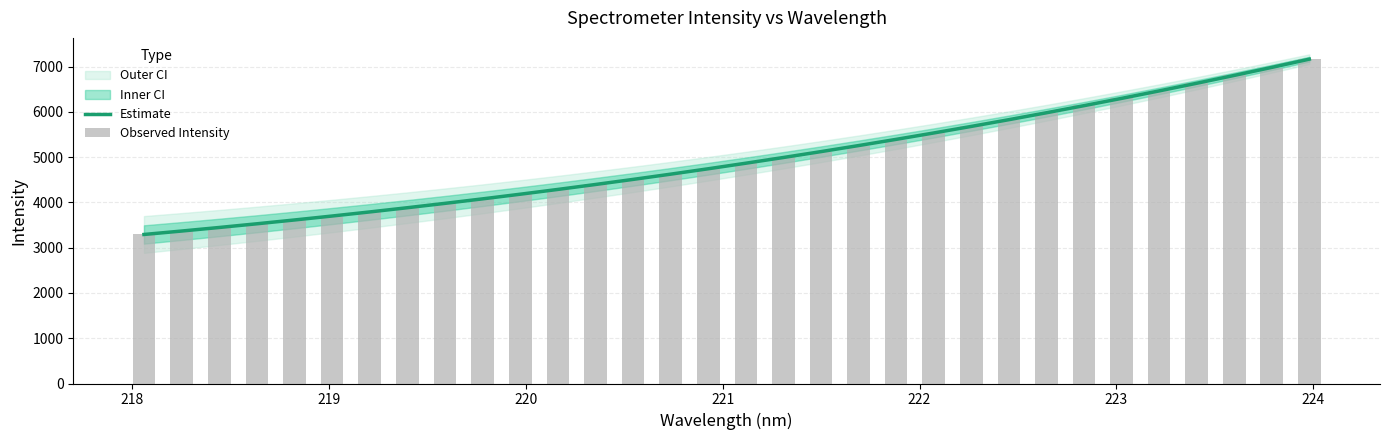

What is the maximum value for Estimate?

7162.6